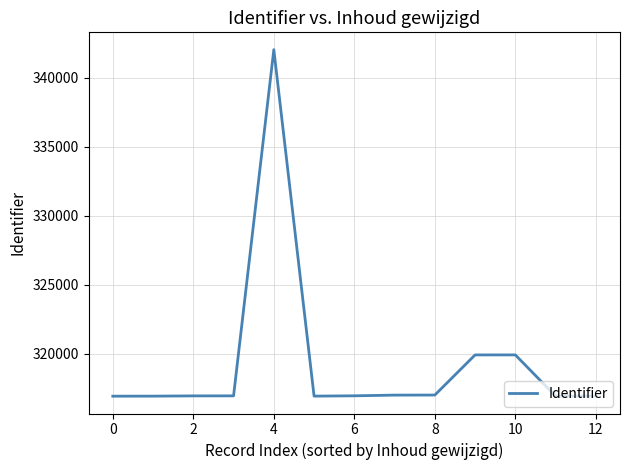

What is the difference between the maximum and minimum values?

25112